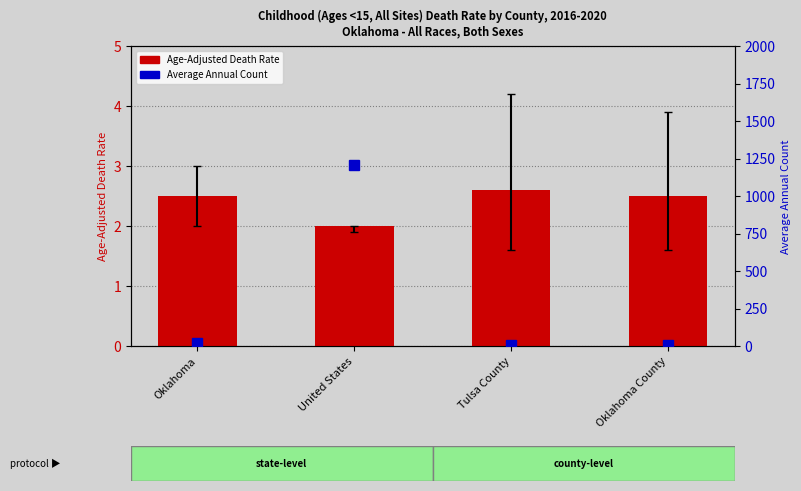

How many Age-Adjusted Death Rate values are between 2 and 3?

4